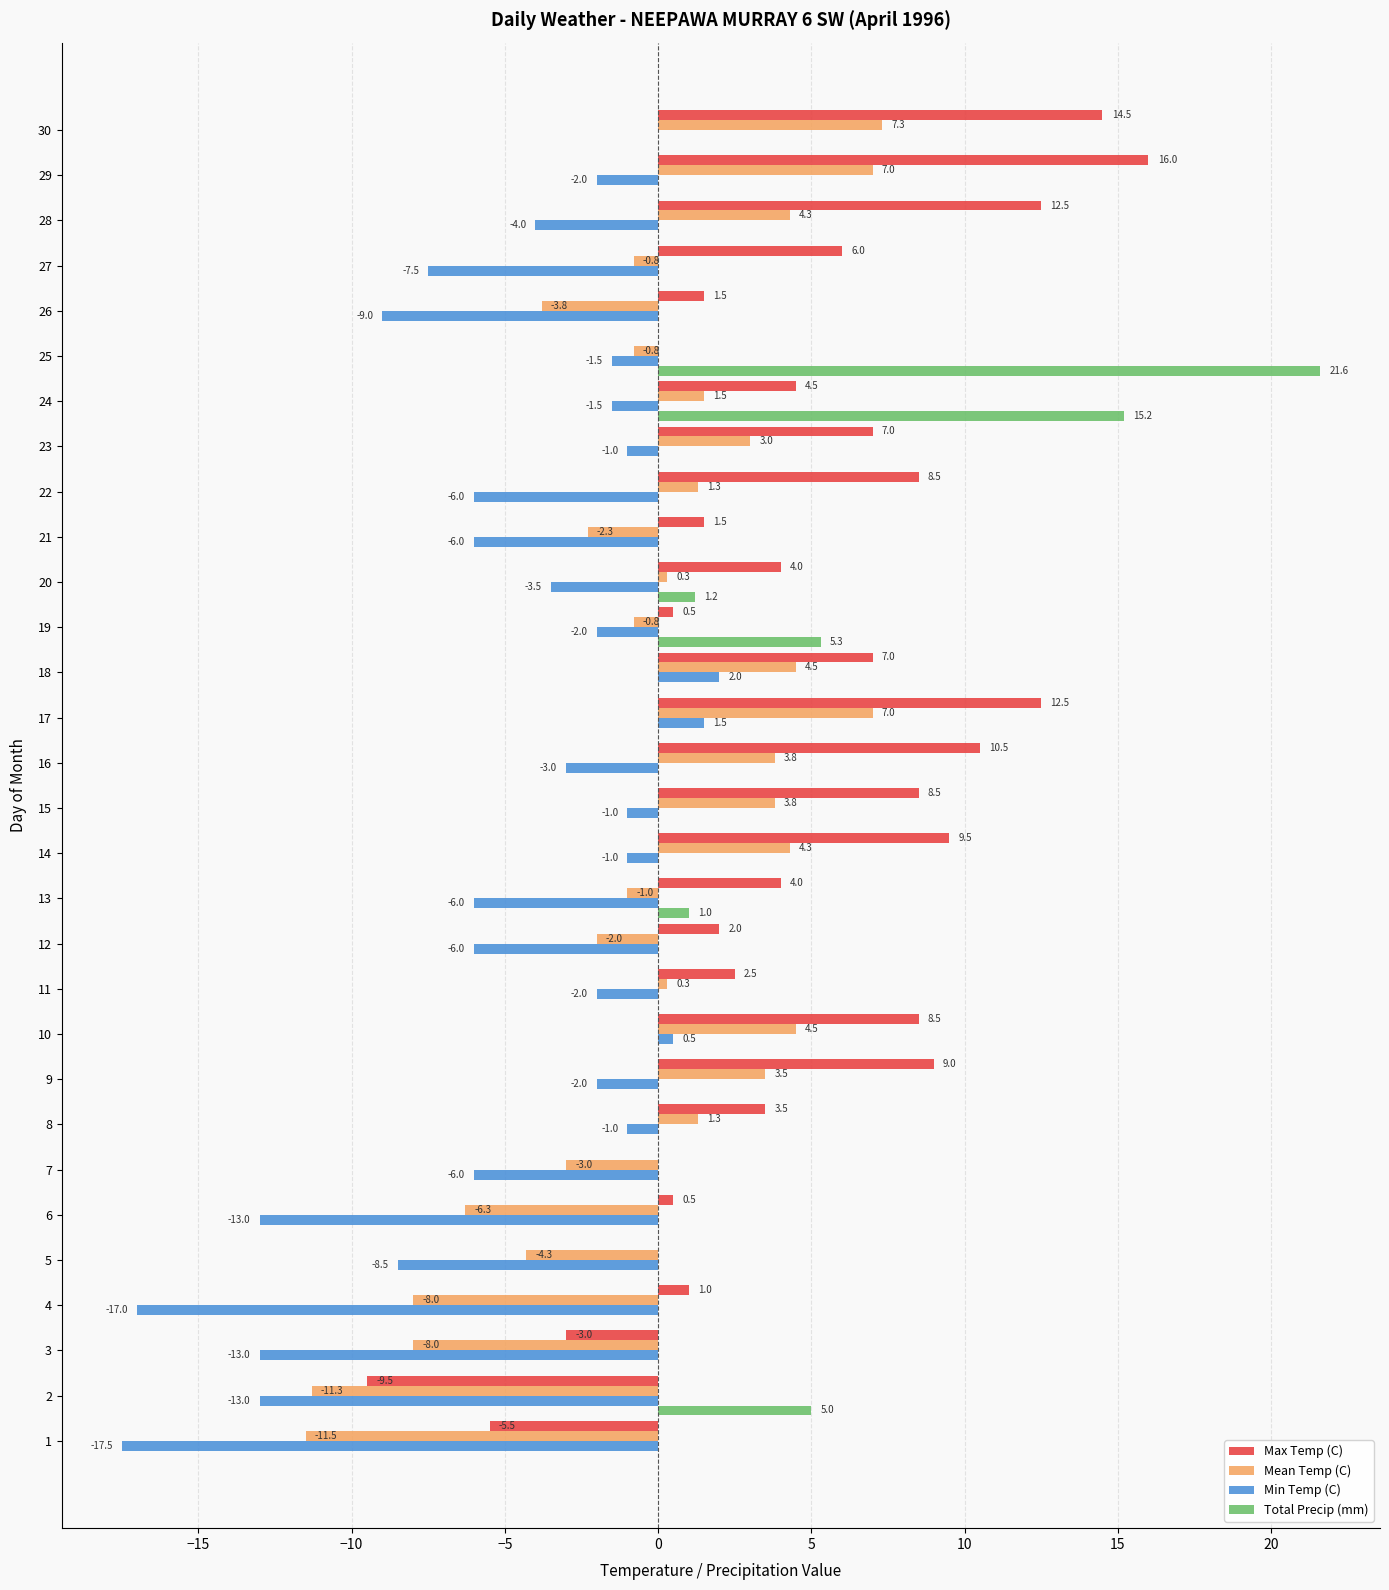

What is the sum of the Max Temp (C) values at 1 and 17?

7.0